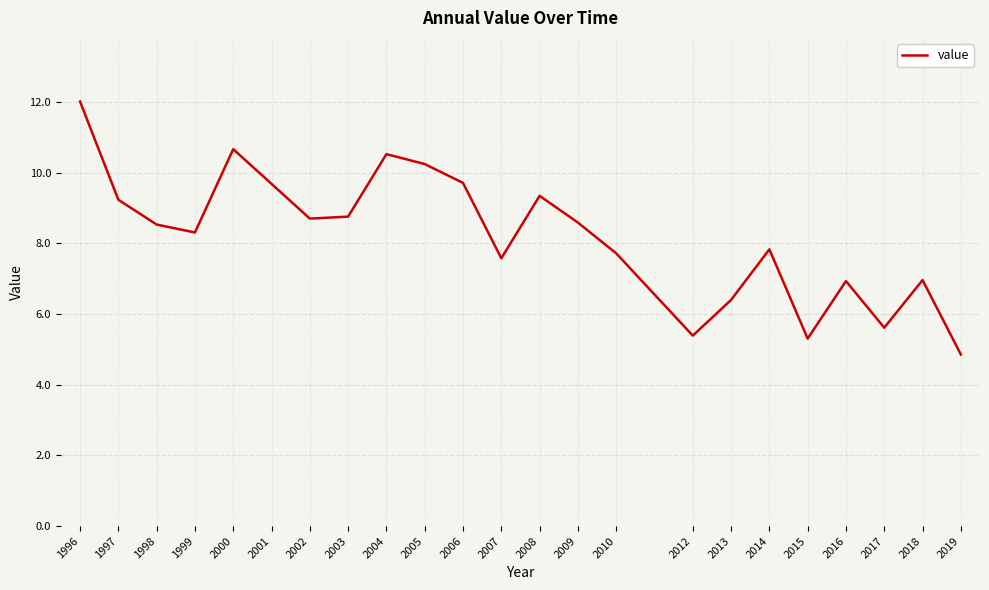

Does the chart display data point markers on the line(s)?

No